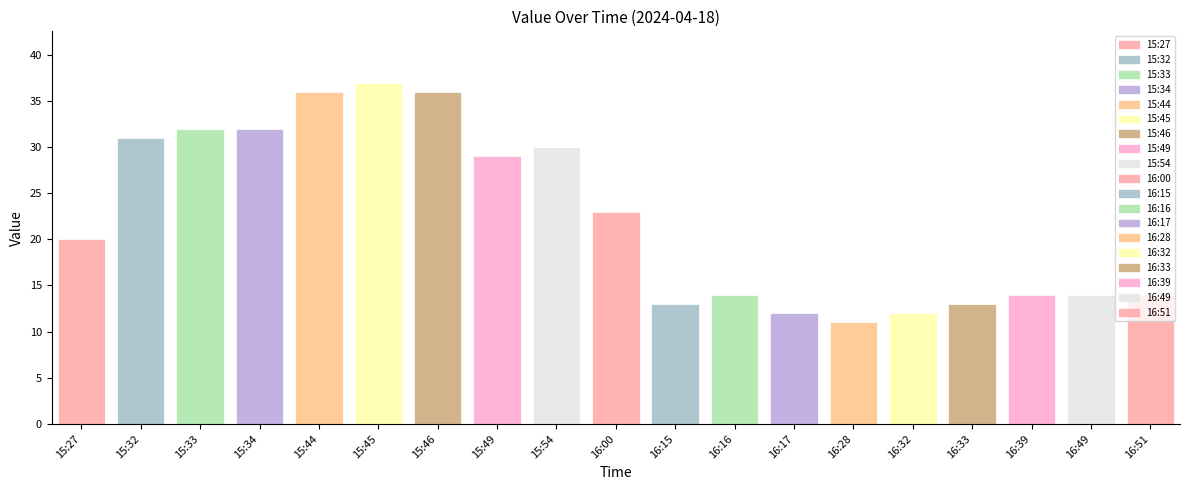

How many values are below 20?

9